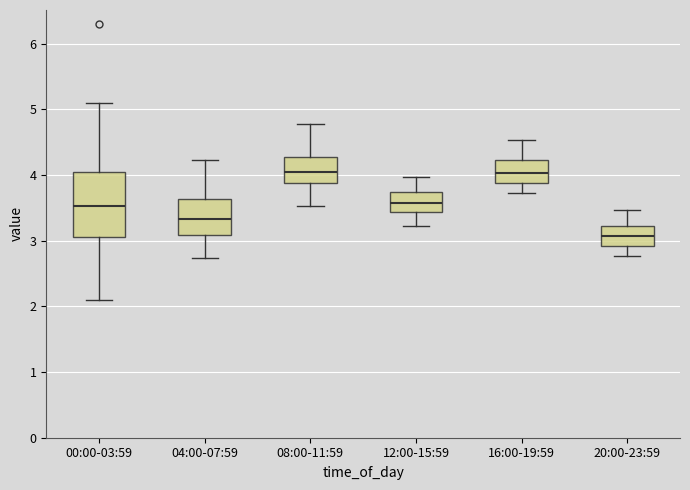

Which box is the tallest, from its lower edge to its upper edge?

00:00-03:59